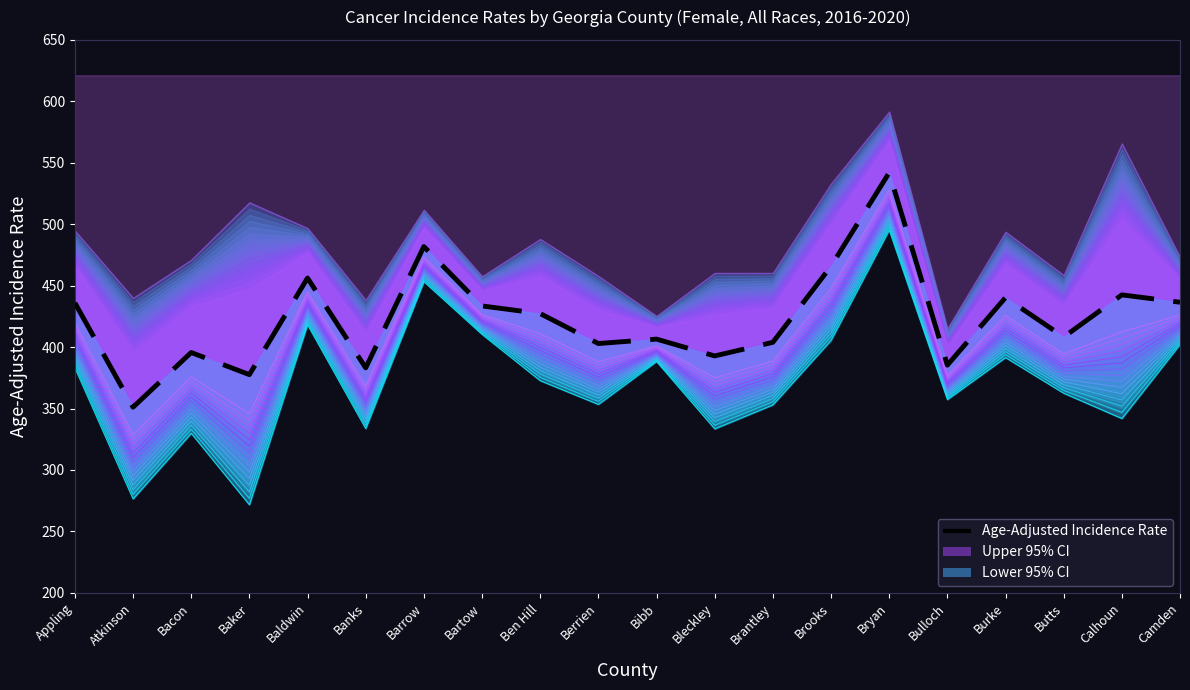

Which category has the lowest value across all series?

Atkinson